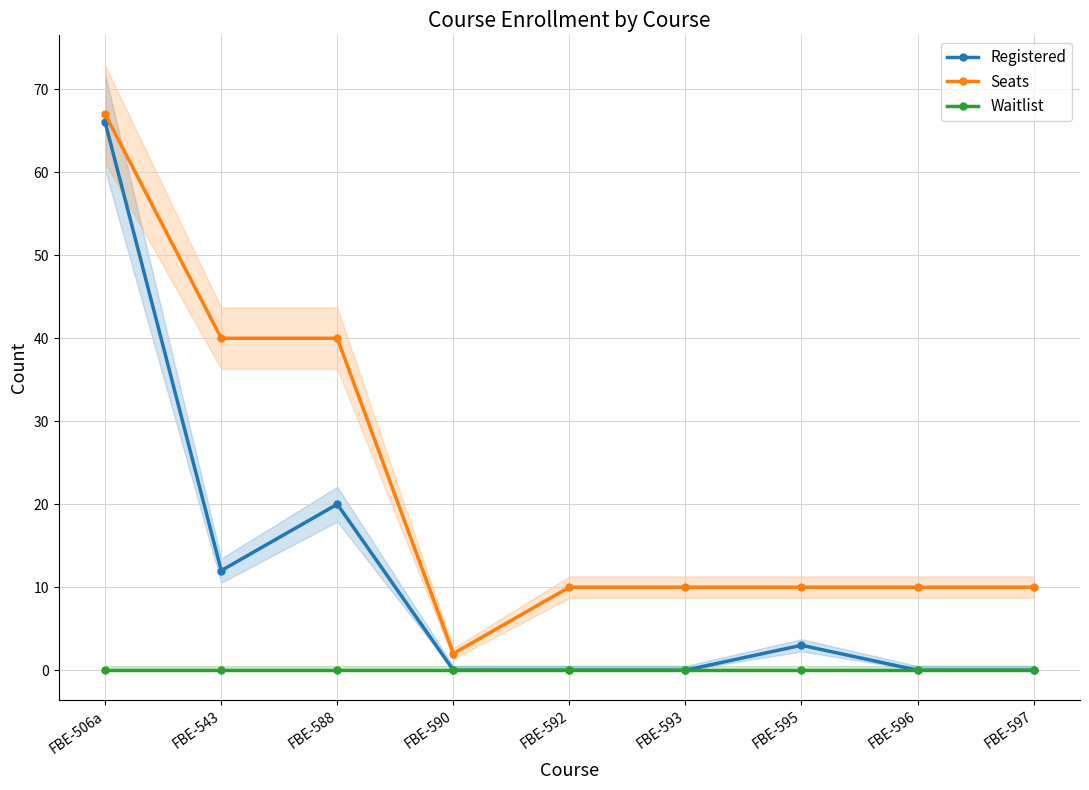

Does the chart display data point markers on the line(s)?

Yes